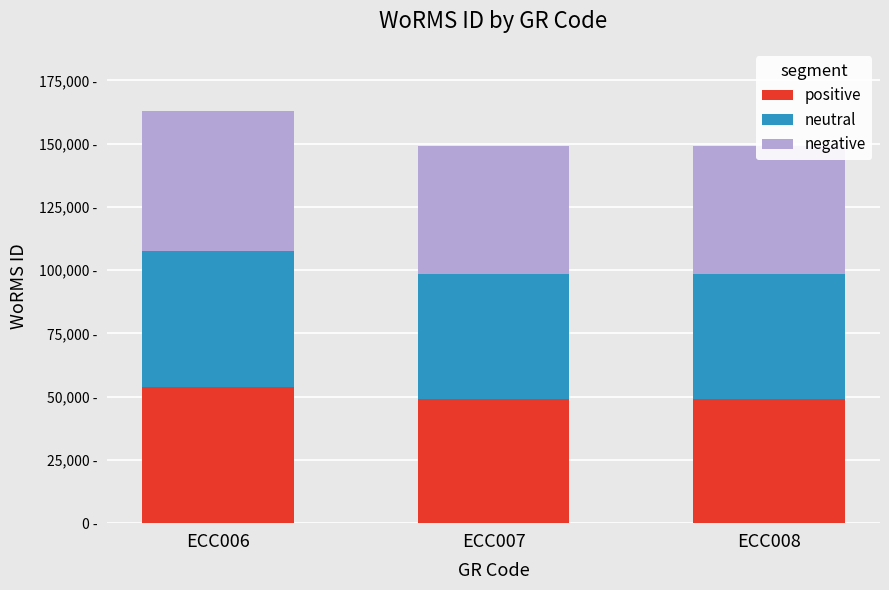

What is the greatest value displayed?

55425